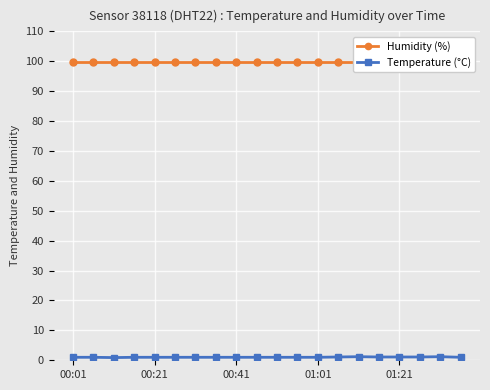

How many lines are shown in the chart?

2